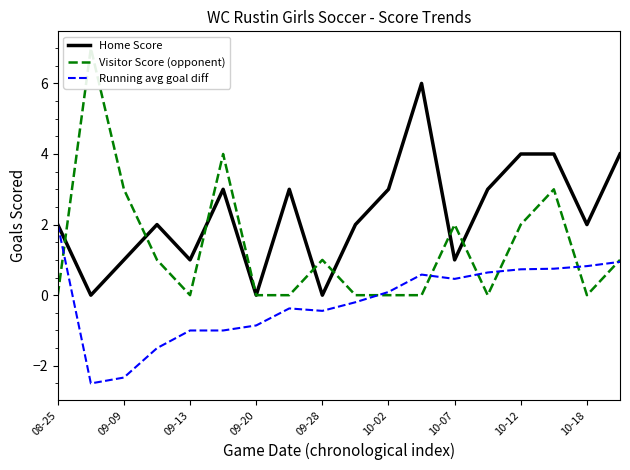

True or false: Home Score has more than 2 interior local peaks.

True